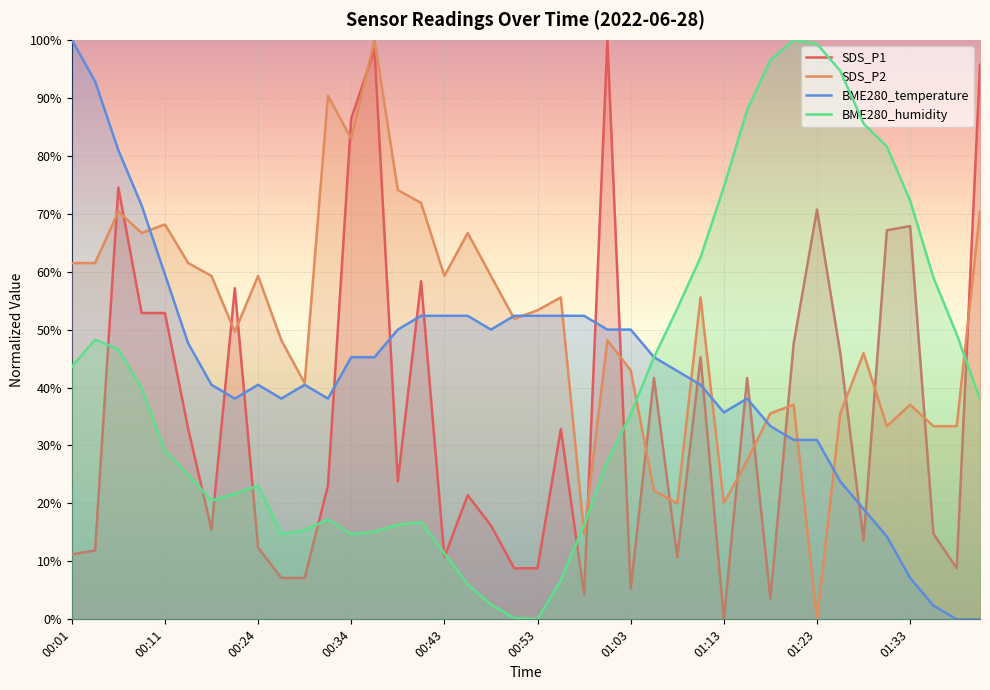

After their last crossing, which series has the higher values: BME280_temperature or SDS_P1?

SDS_P1